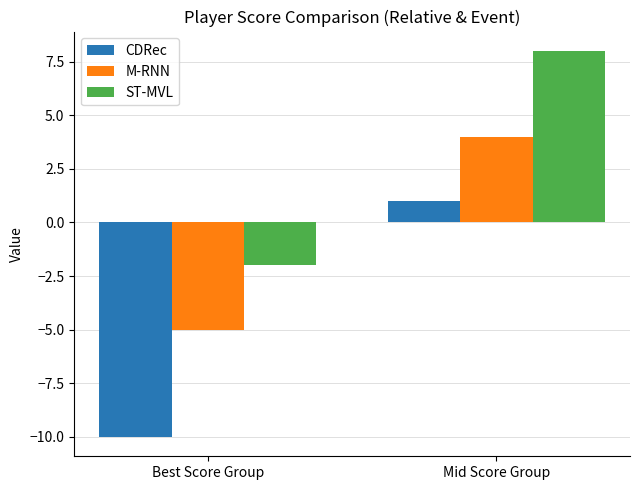

What is the sum of the ST-MVL values at Mid Score Group and Best Score Group?

6